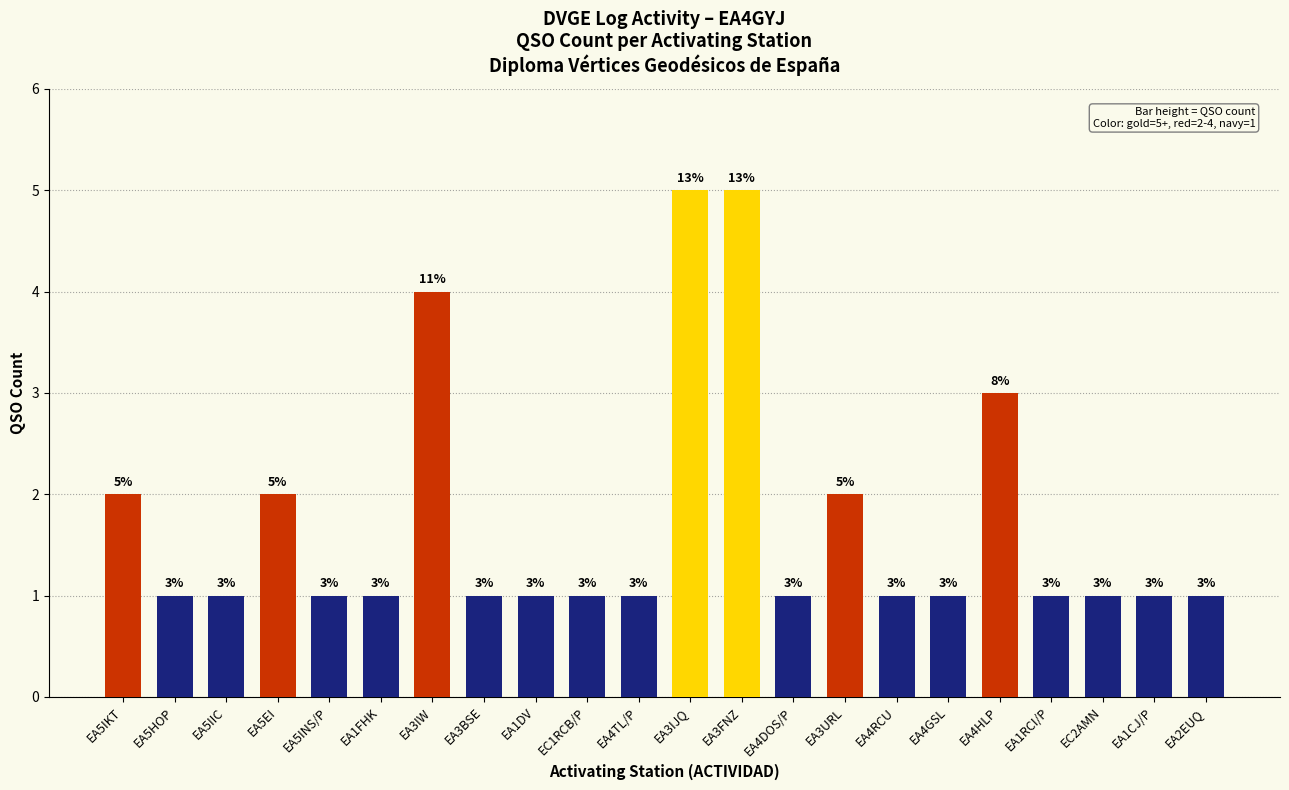

Count the number of data series in this chart.

1